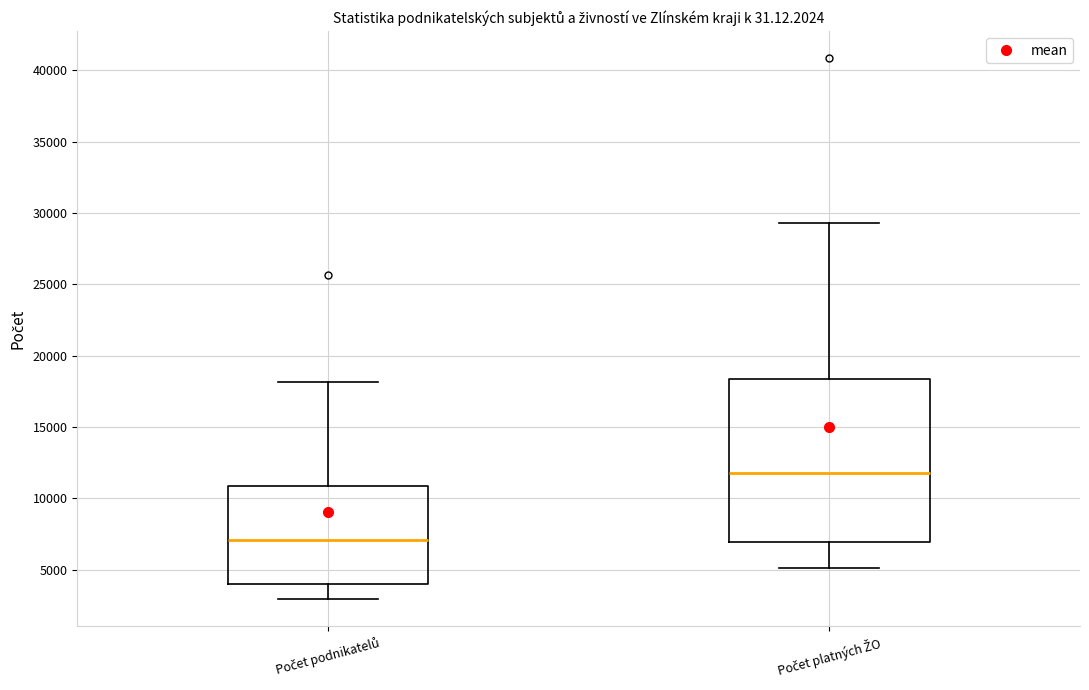

Where does the lower whisker of the box for Počet podnikatelů end on the y-axis? The values are not printed on the chart, so give them approximately, as read against the axis.

3000